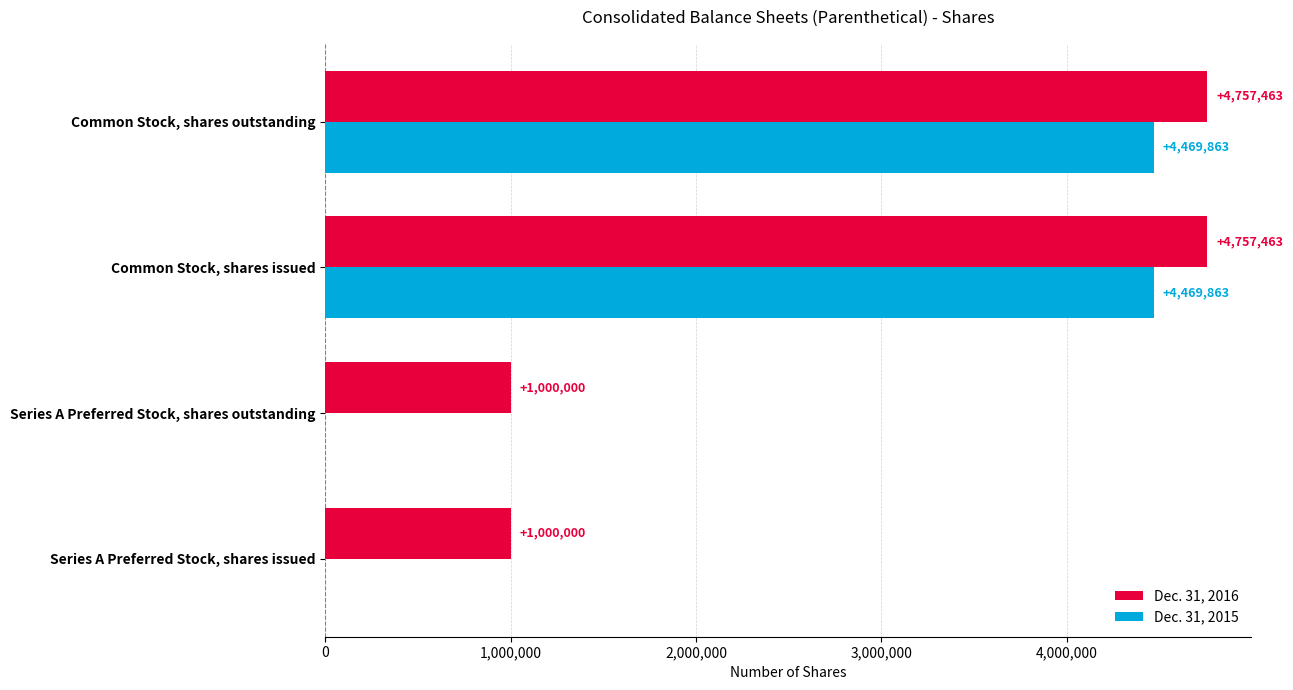

The Dec. 31, 2015 series shows 4469863 at Common Stock, shares issued. True or false?

True